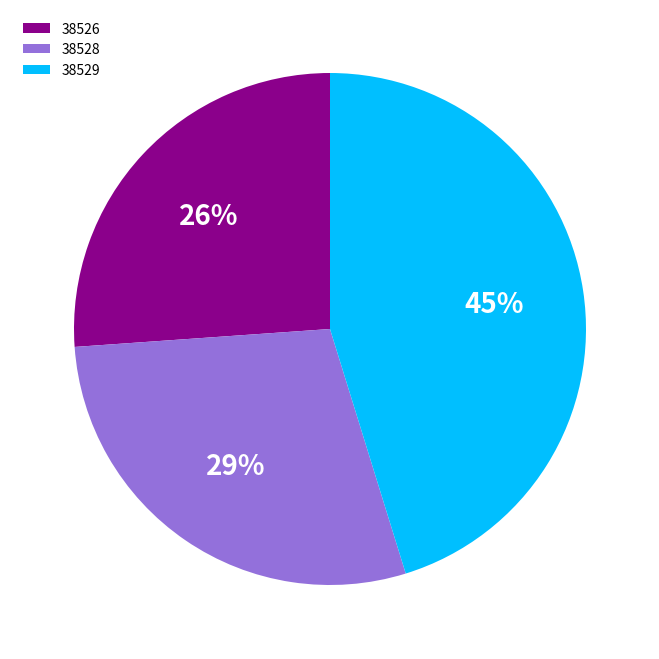

Count the number of slices in the pie.

3